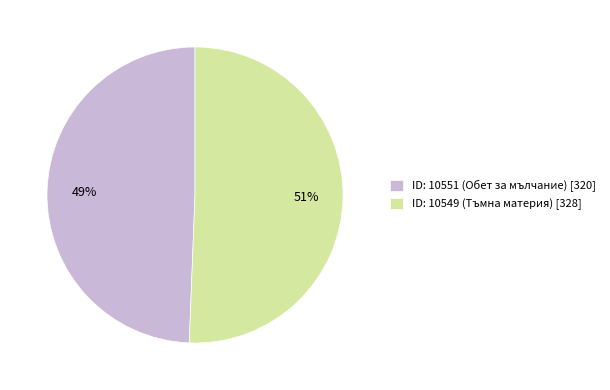

Combined, do ID: 10549 (Тъмна материя) [328] and ID: 10551 (Обет за мълчание) [320] account for over 50%?

Yes